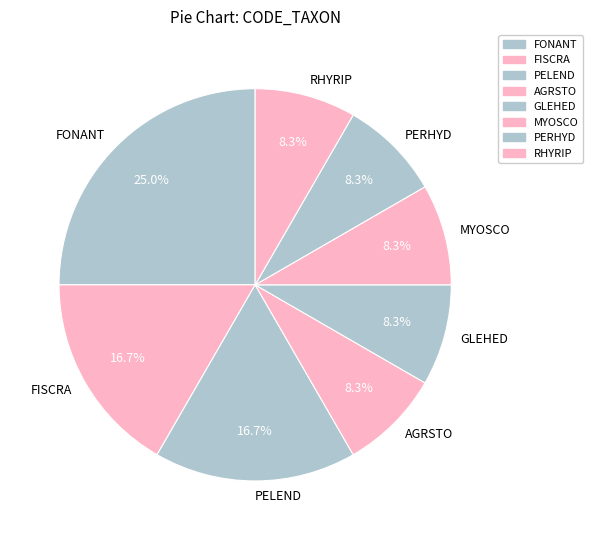

To the nearest percent, what percentage of the pie is MYOSCO?

8%